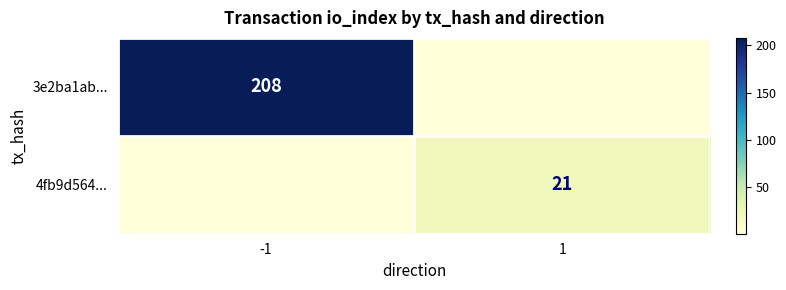

True or false: 3e2ba1ab... has a value of 105 at -1.

False